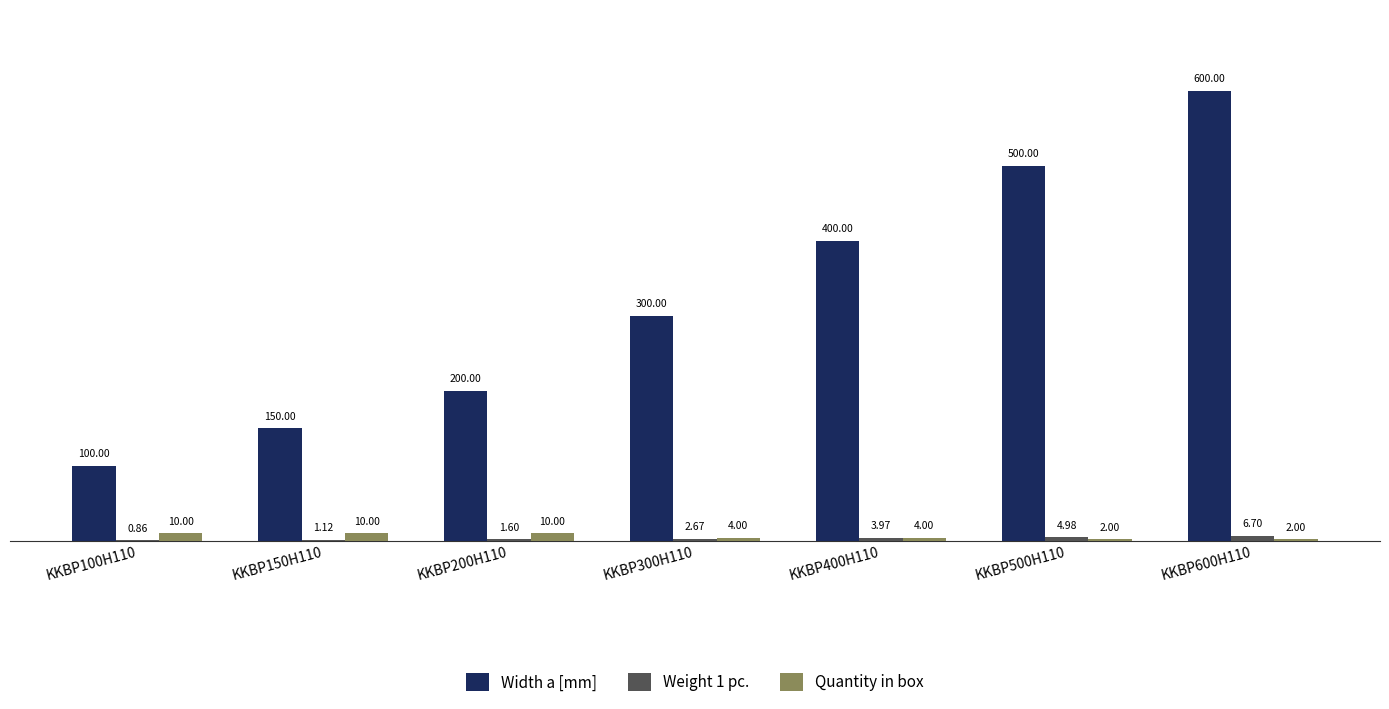

What is the highest value of the Width a [mm] series?

600.0